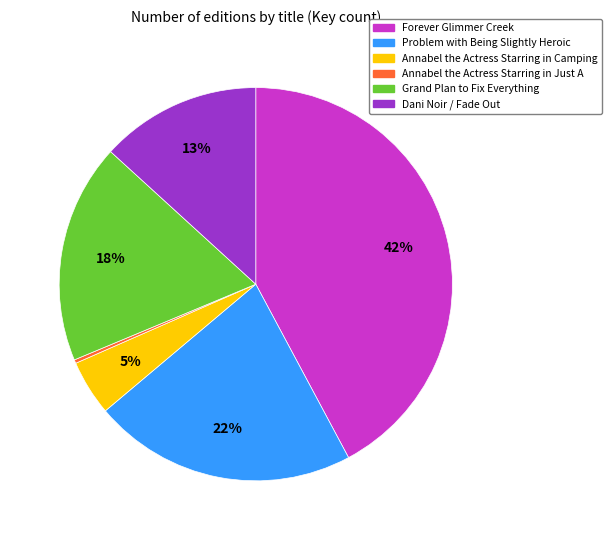

Is there any slice that represents more than half of the pie?

No